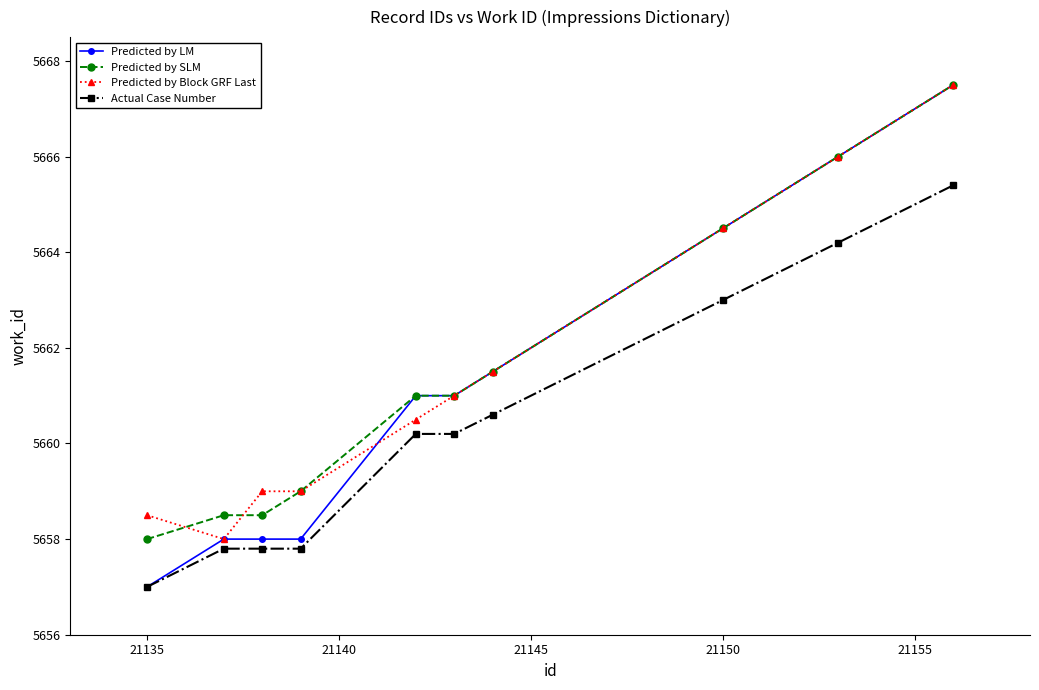

What is the lowest value of the Predicted by SLM series?

5658.0